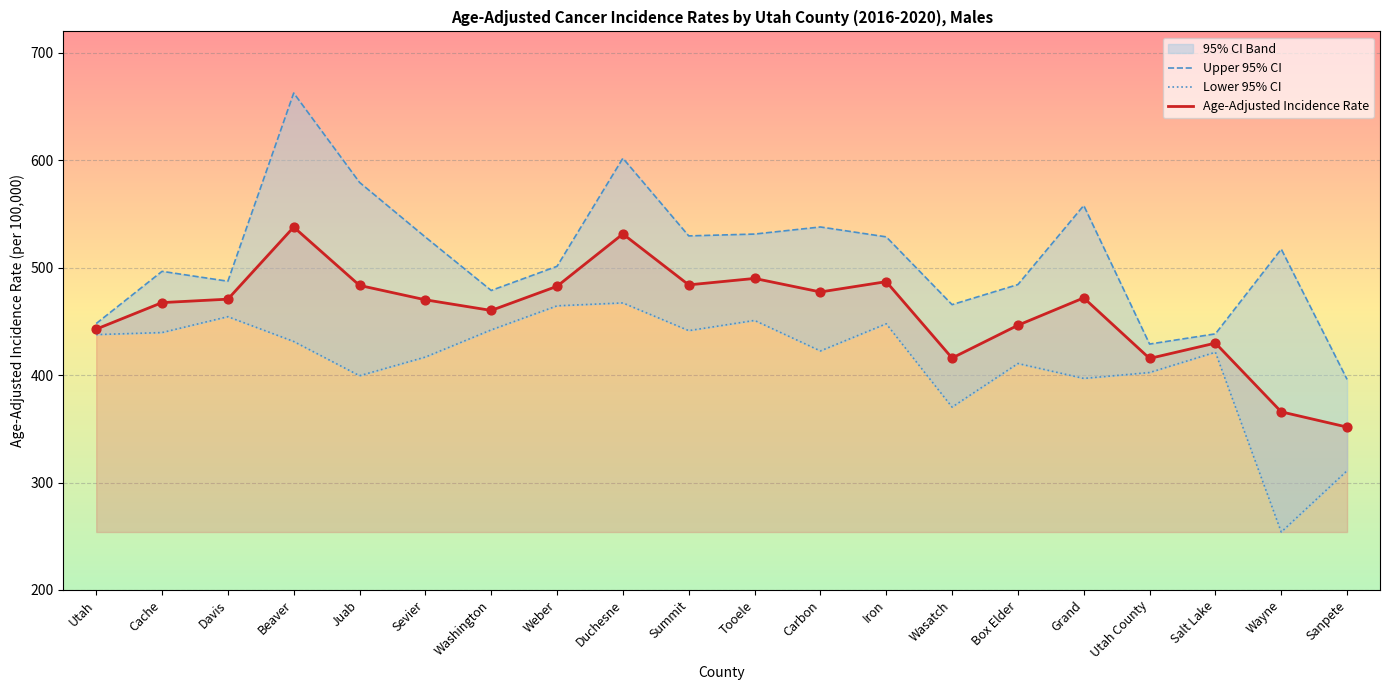

True or false: Age-Adjusted Incidence Rate has a value of 470.7 at Davis.

True